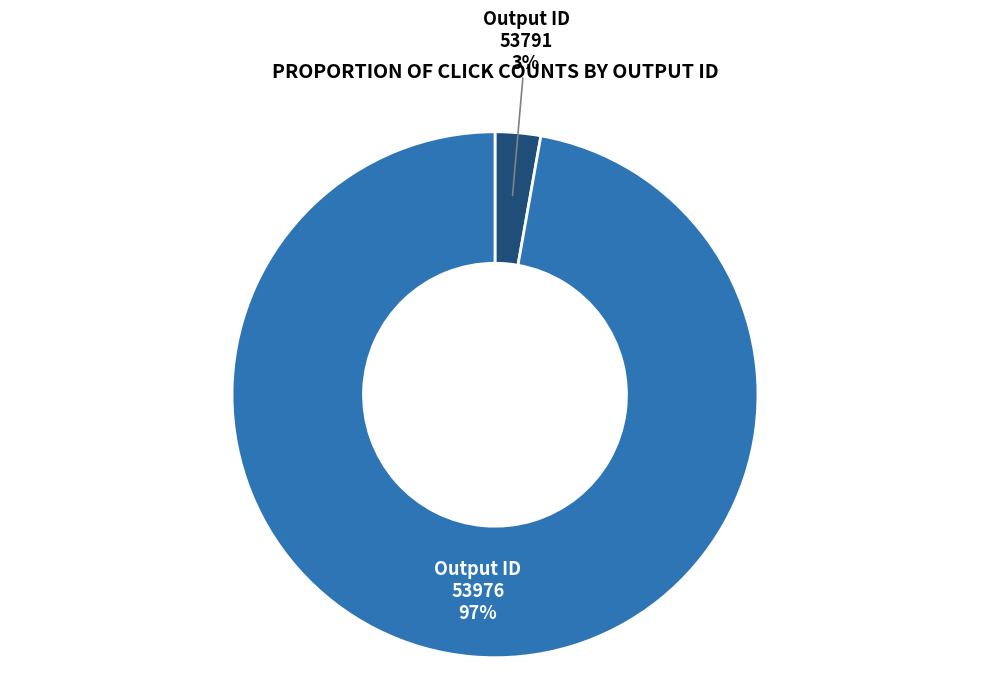

To the nearest percent, what is the average slice percentage?

50%